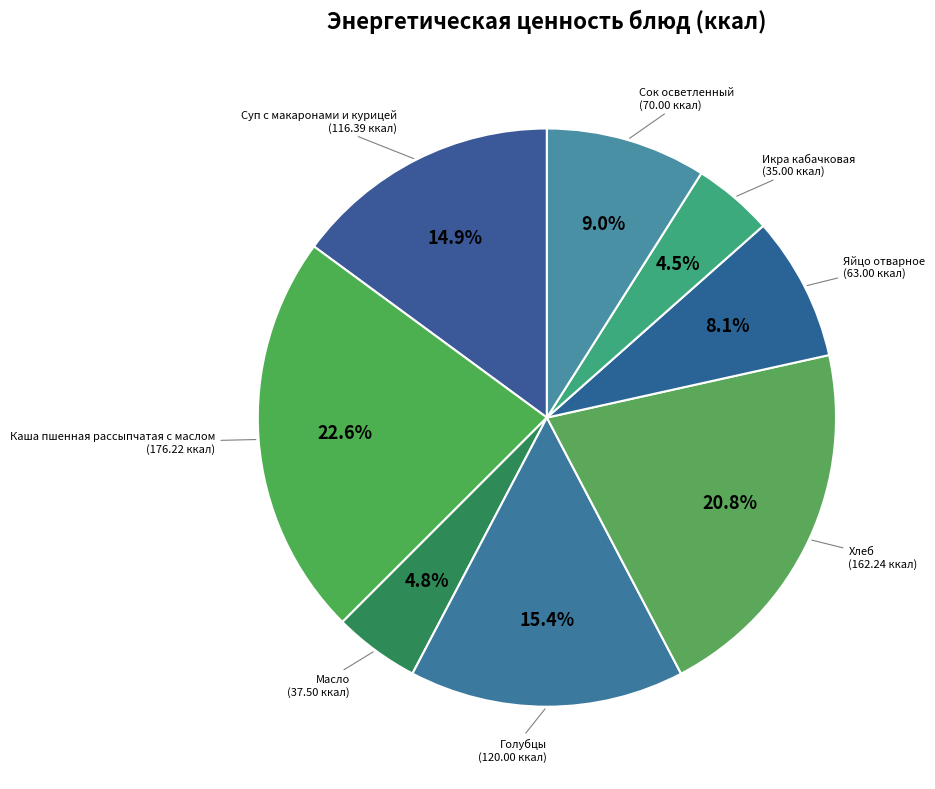

What is the largest slice in the pie chart?

Каша пшенная рассыпчатая с маслом